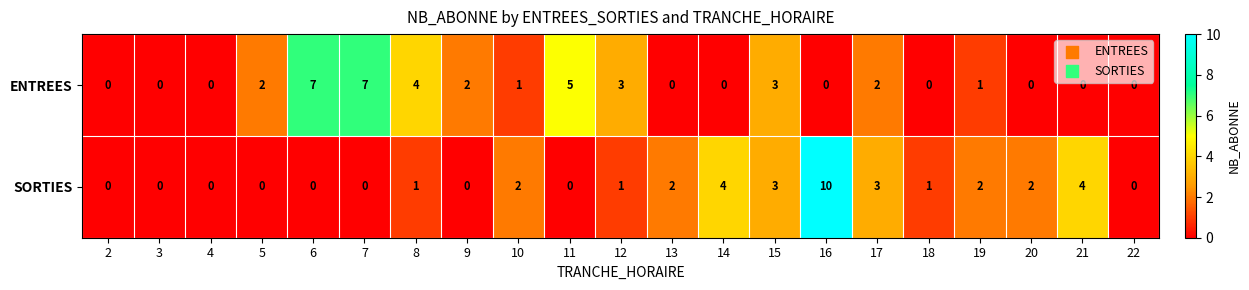

True or false: SORTIES has a value of 4 at 14.

True